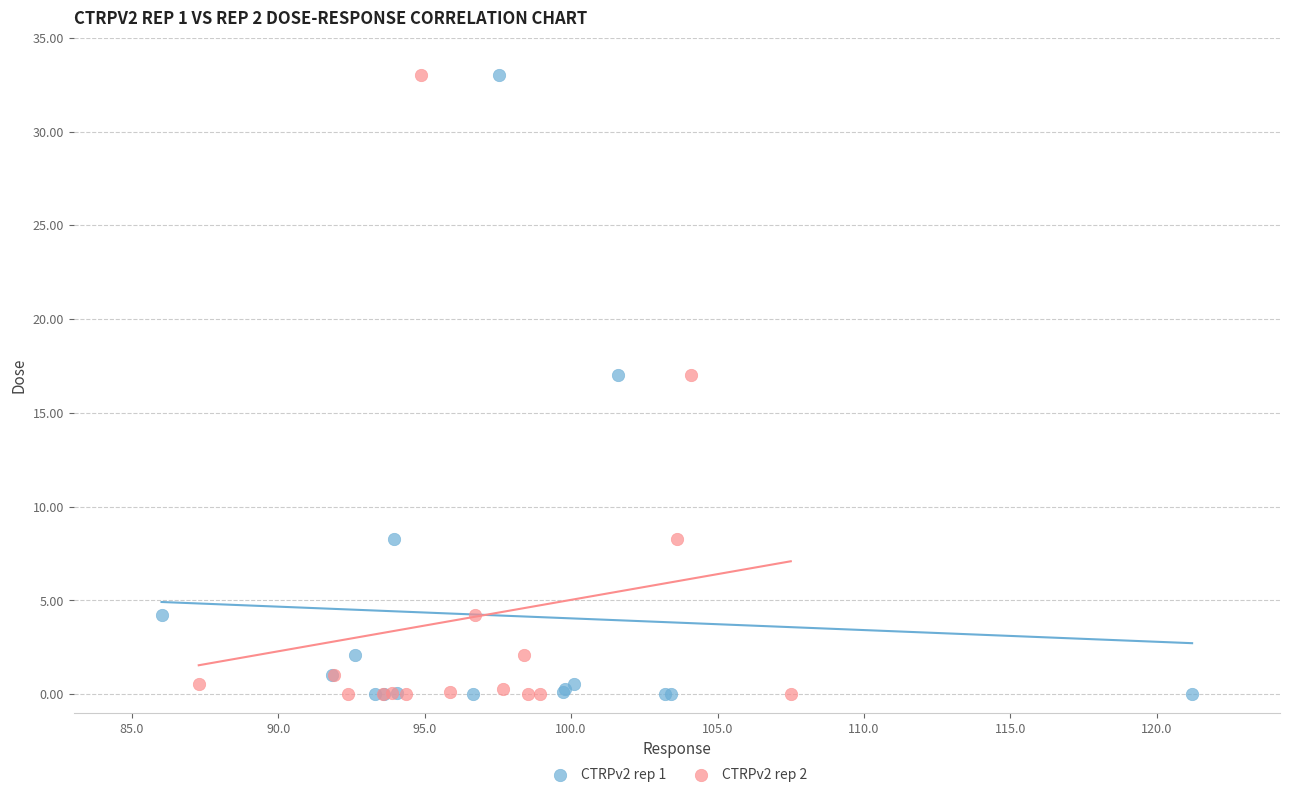

What are all the series names shown in the legend?

CTRPv2 rep 1, CTRPv2 rep 2